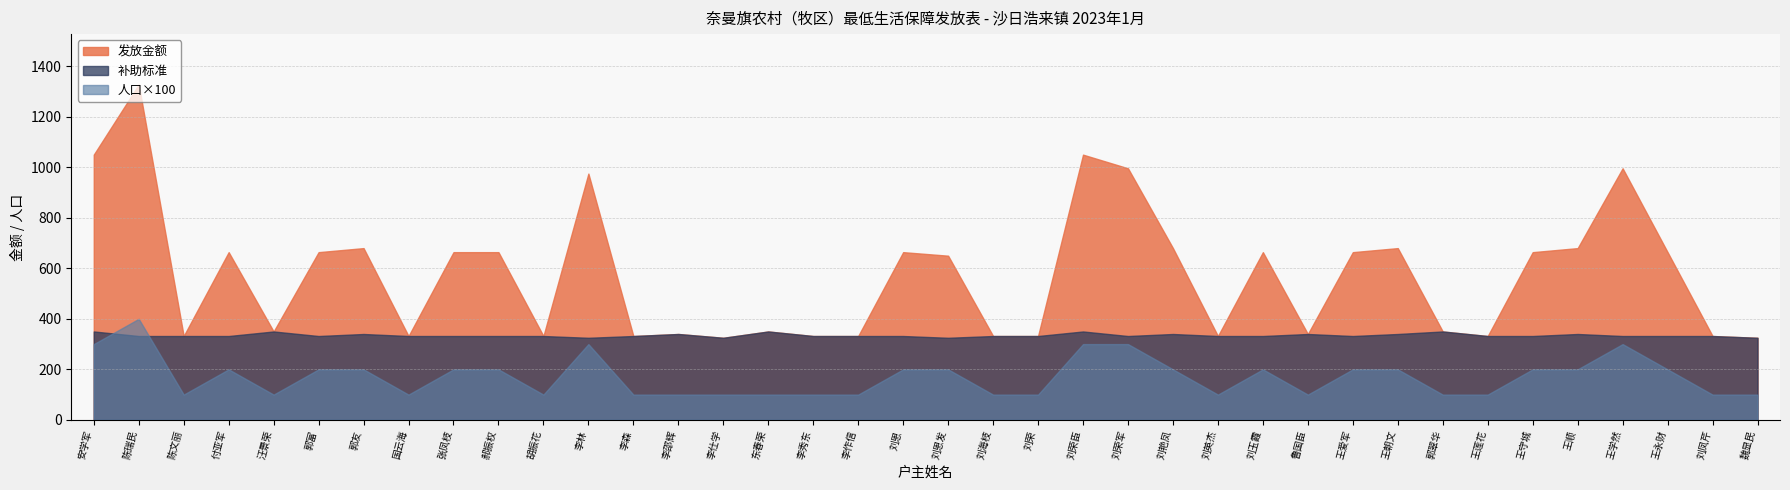

Is the value of 人口 at 刘恩 greater than the value of 发放金额 at 胡振花?

No